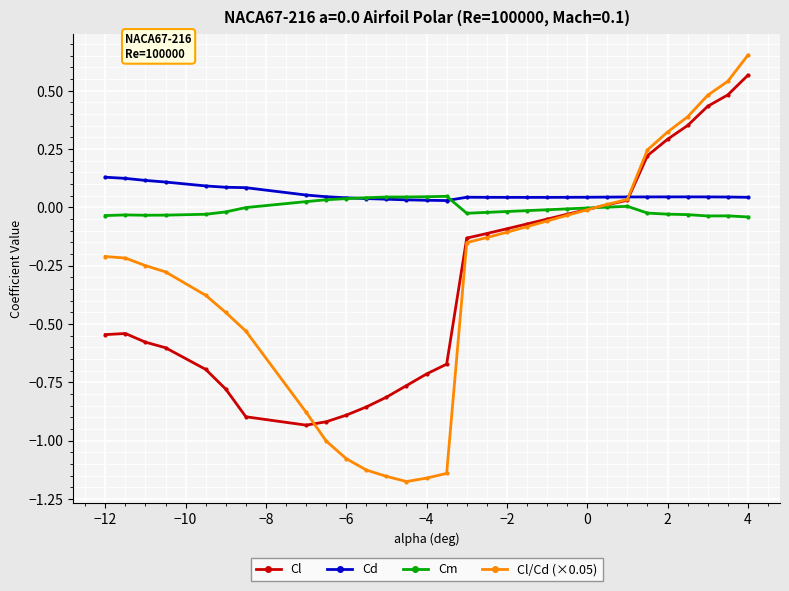

True or false: Cm has more than 0 points higher than both neighbors.

True